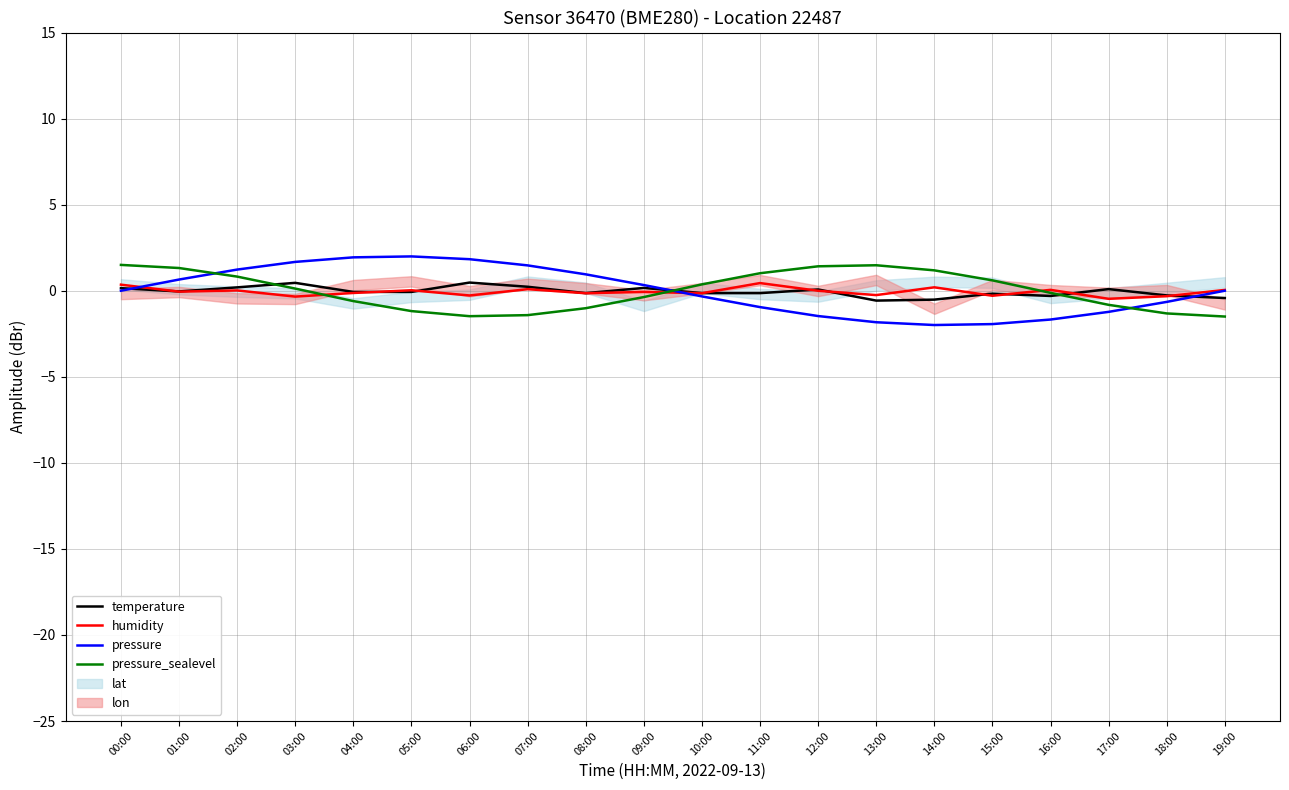

Rank the series by their maximum value, from lowest to highest.

humidity, temperature, pressure_sealevel, pressure